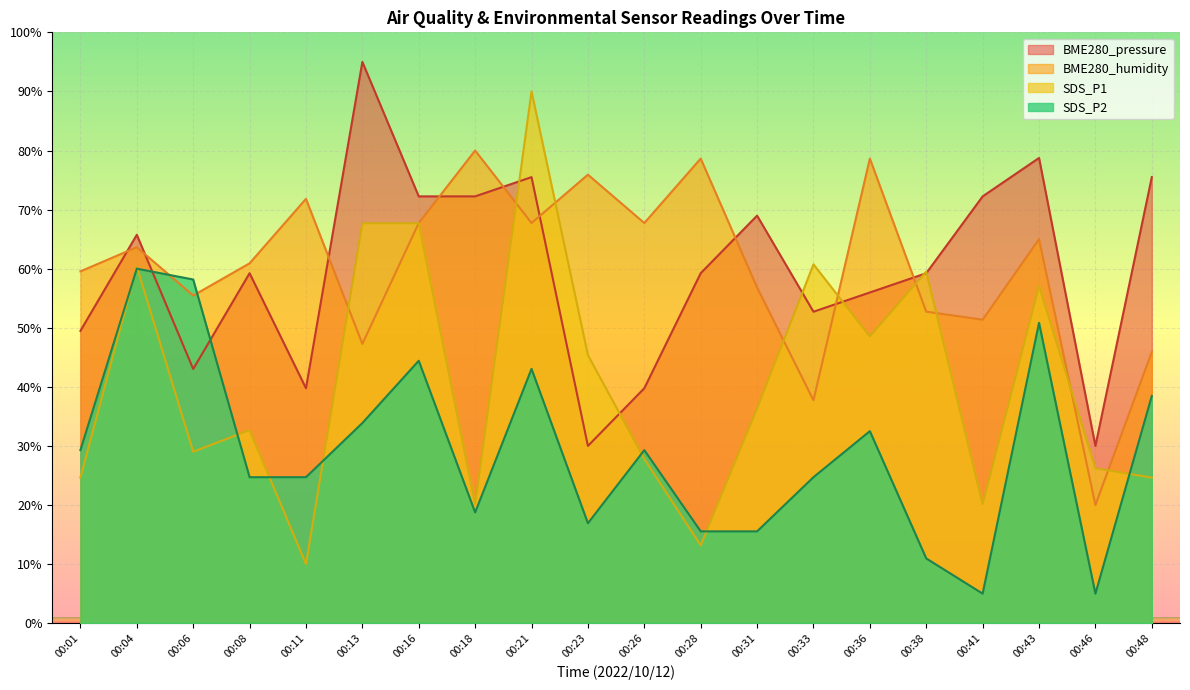

Between 00:08 and 00:01, which is larger?

00:08